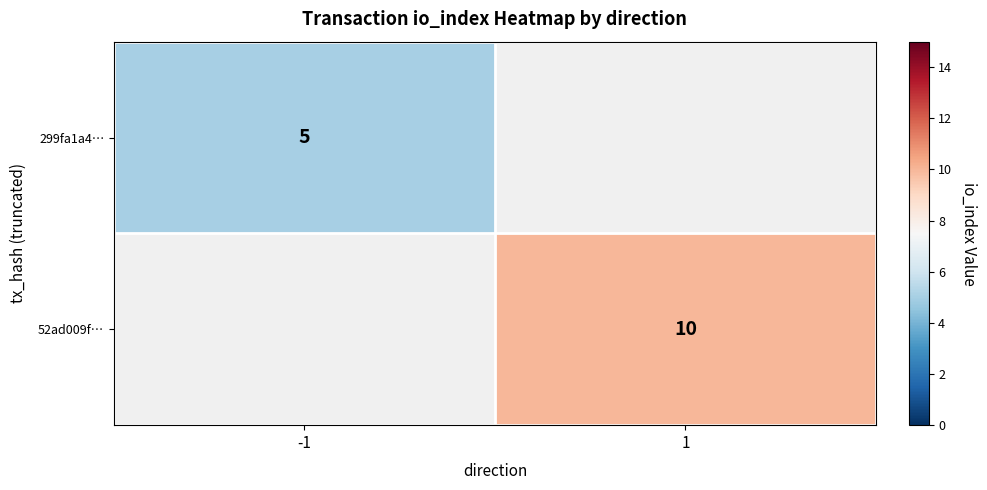

How many categories are shown in the chart?

2